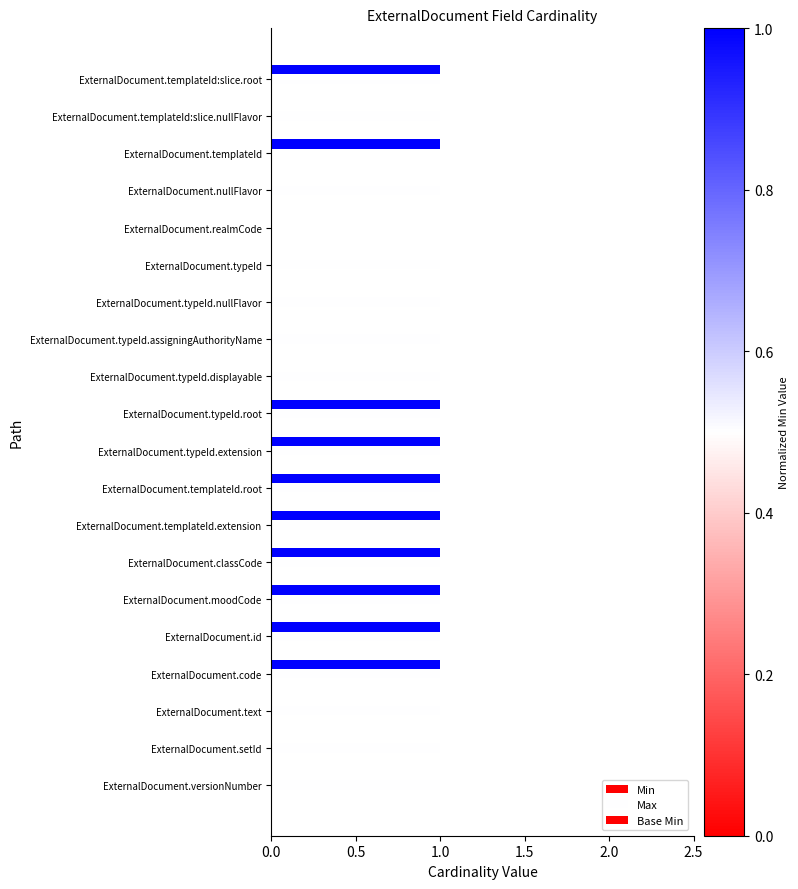

How many series are shown in this chart?

2